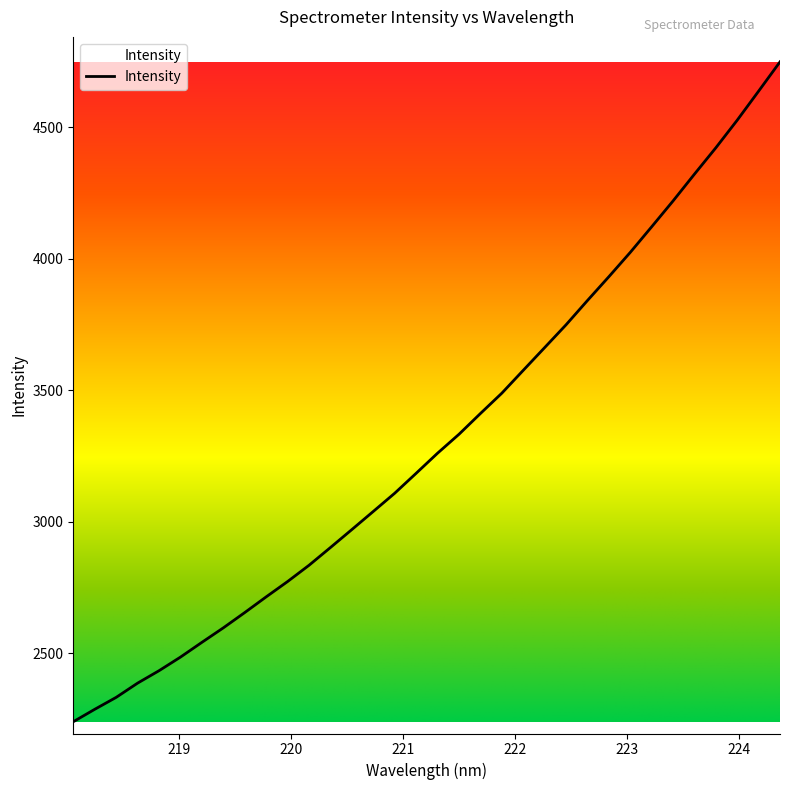

What is the difference between the maximum and second lowest values?

2463.4